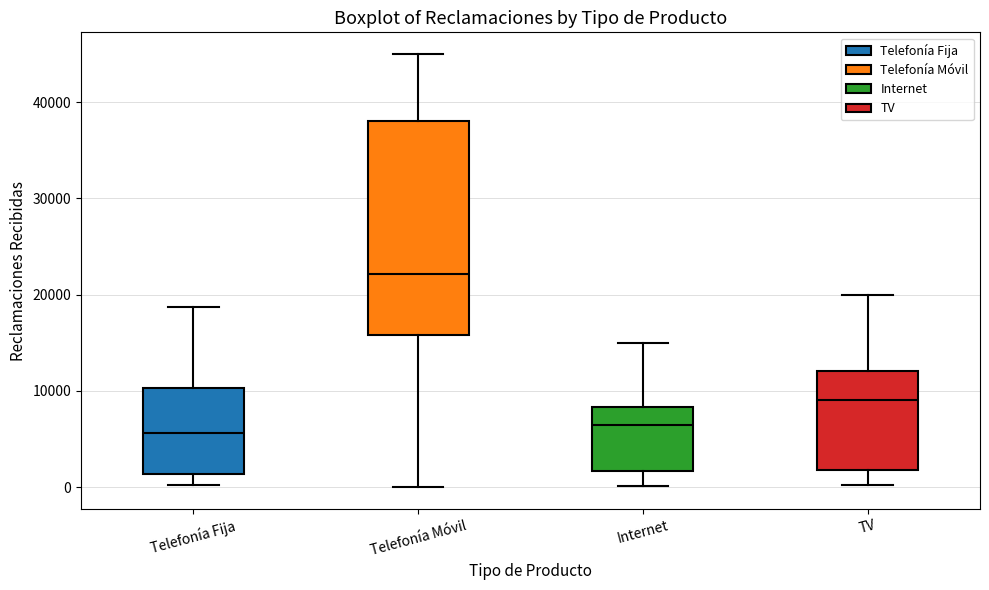

Reading left to right, read every box against the y-axis: the position of its median line, the range the box covers, and the ends of its whiskers. The values are not printed on the chart, so give them approximately, as read against the axis.

Telefonía Fija: median 6000, box 1000 to 10000, whiskers 0 to 19000
Telefonía Móvil: median 22000, box 16000 to 38000, whiskers 0 to 45000
Internet: median 7000, box 2000 to 8000, whiskers 0 to 15000
TV: median 9000, box 2000 to 12000, whiskers 0 to 20000